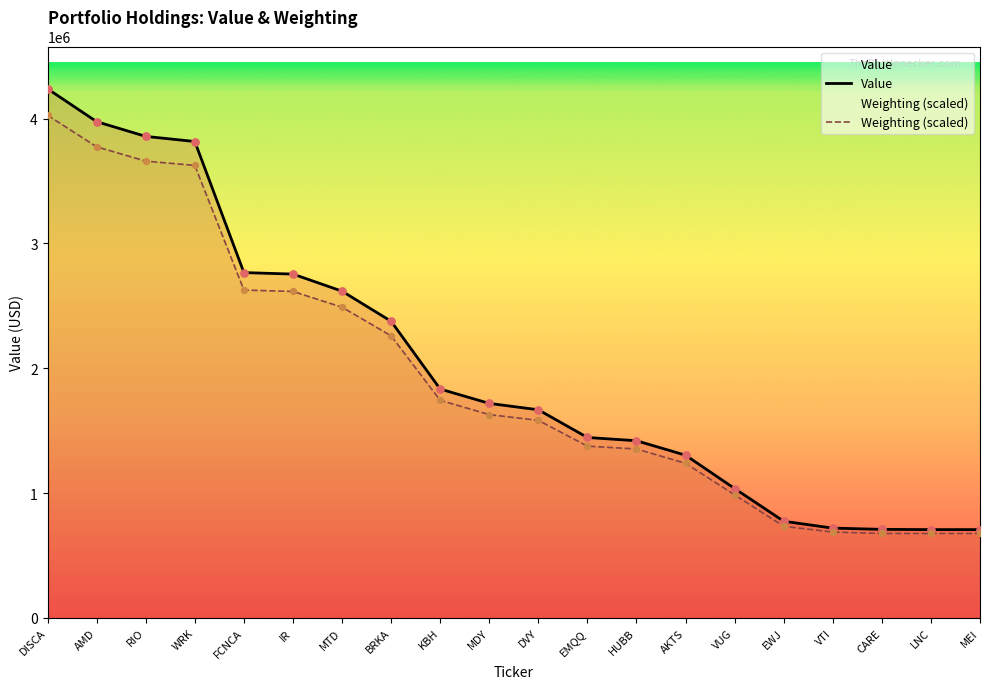

Which series has the largest total across all categories?

Value